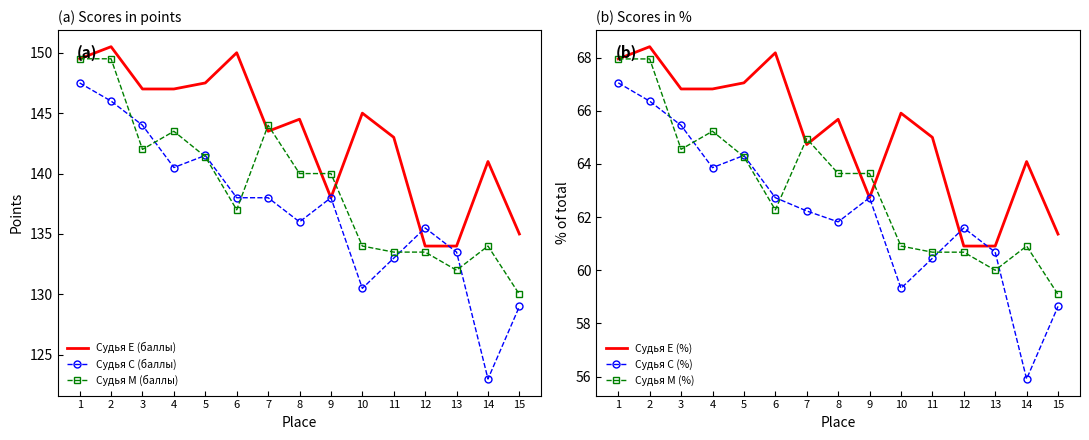

What are all the series names shown in the legend?

Судья Е (баллы), Судья С (баллы), Судья М (баллы), Судья Е (%), Судья С (%), Судья М (%)